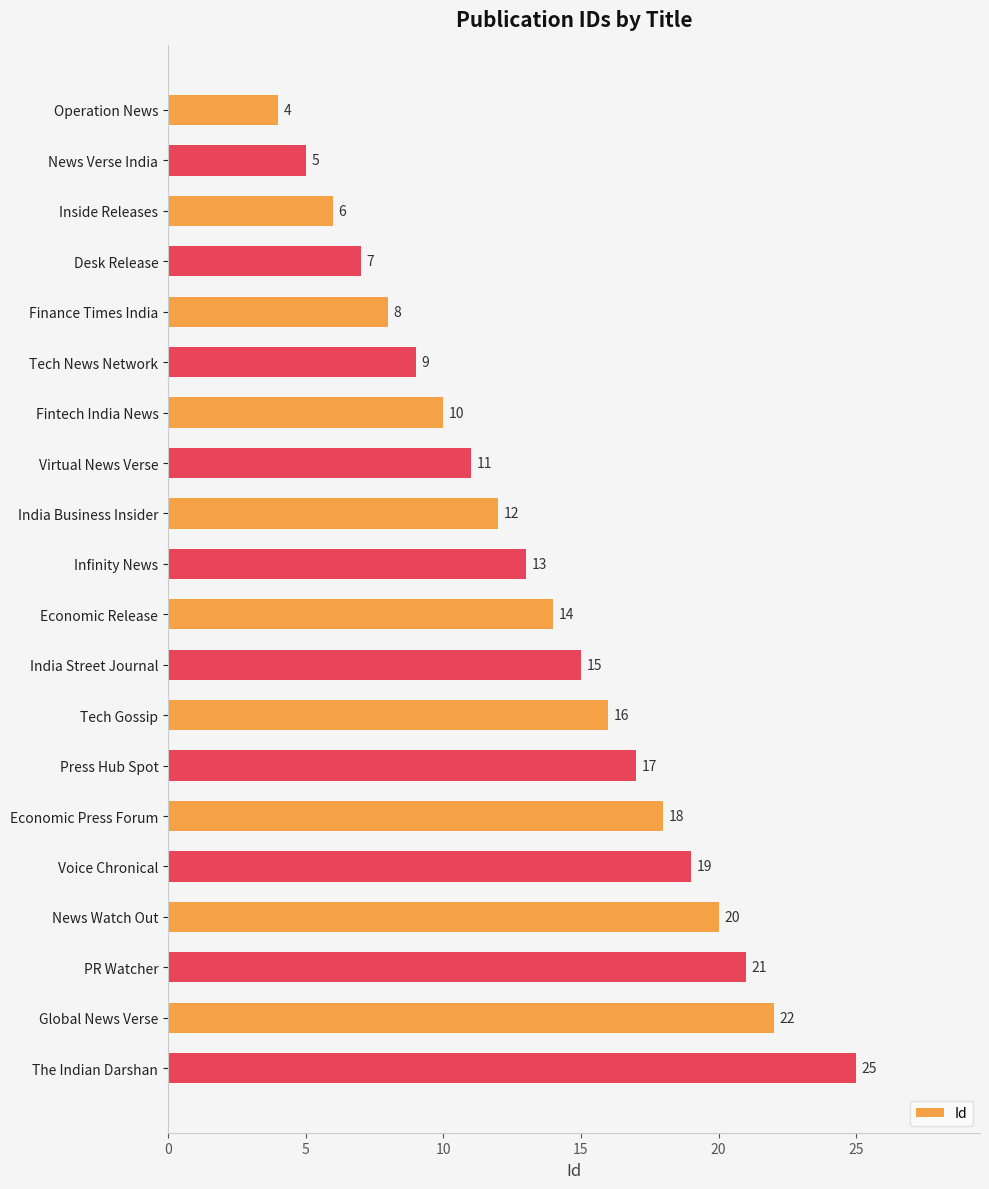

Rank the categories by value from highest to lowest.

The Indian Darshan, Global News Verse, PR Watcher, News Watch Out, Voice Chronical, Economic Press Forum, Press Hub Spot, Tech Gossip, India Street Journal, Economic Release, Infinity News, India Business Insider, Virtual News Verse, Fintech India News, Tech News Network, Finance Times India, Desk Release, Inside Releases, News Verse India, Operation News